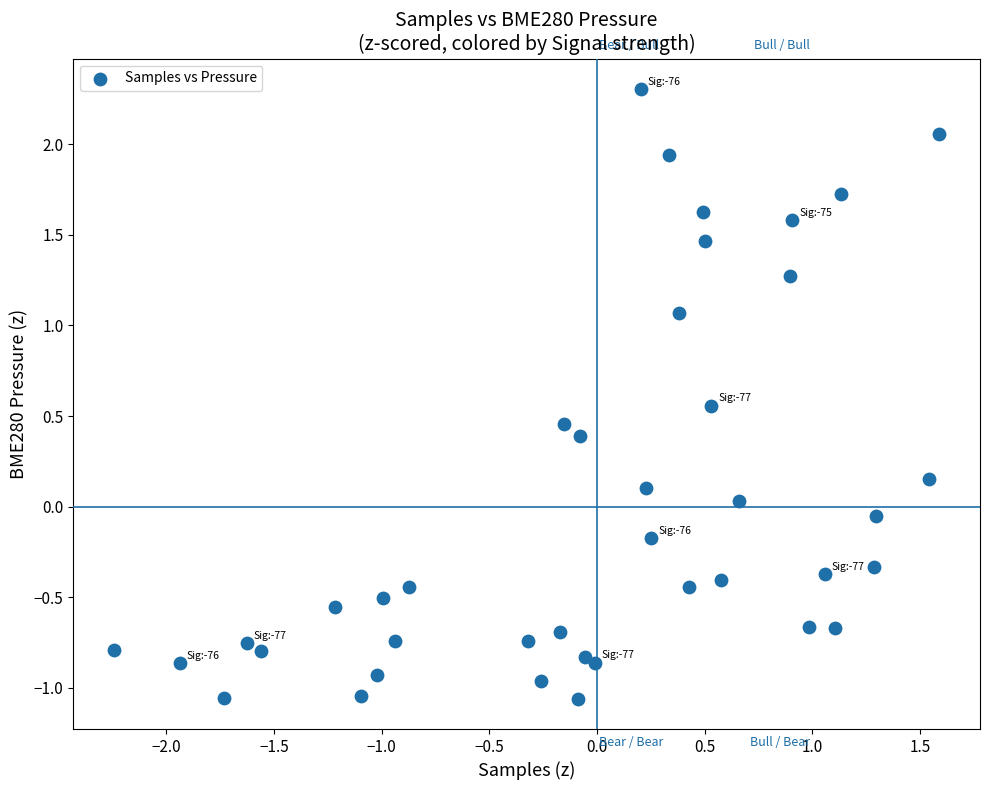

What is the range of Y values (max minus min)?

3.4